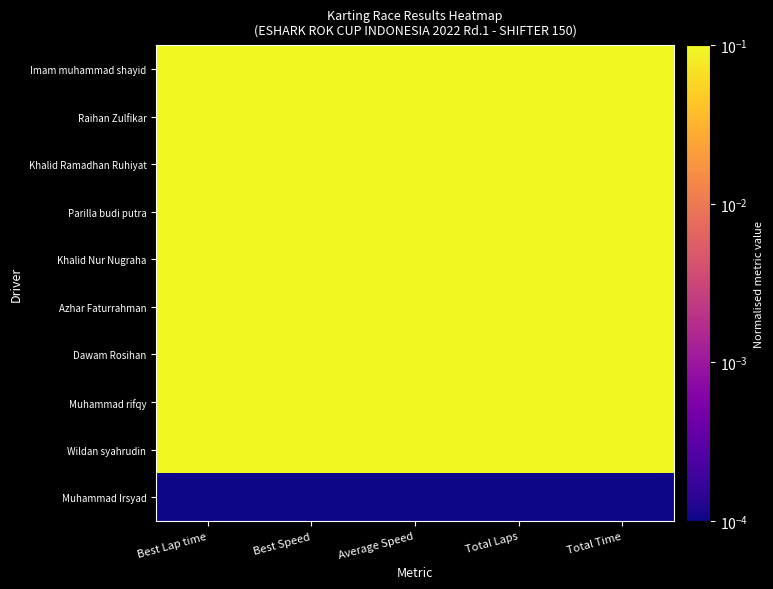

Which series has the largest total across all categories?

Raihan Zulfikar